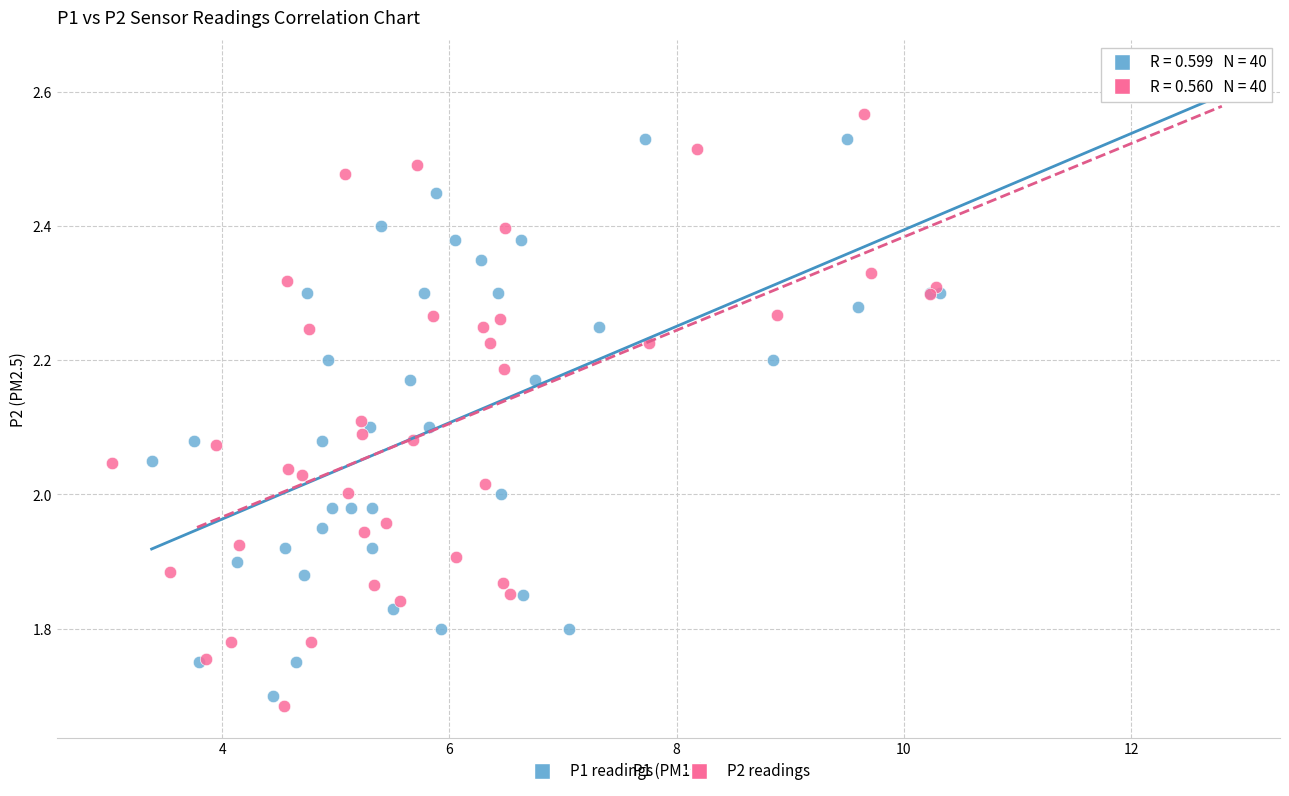

Which series contains the highest Y value?

P1 readings